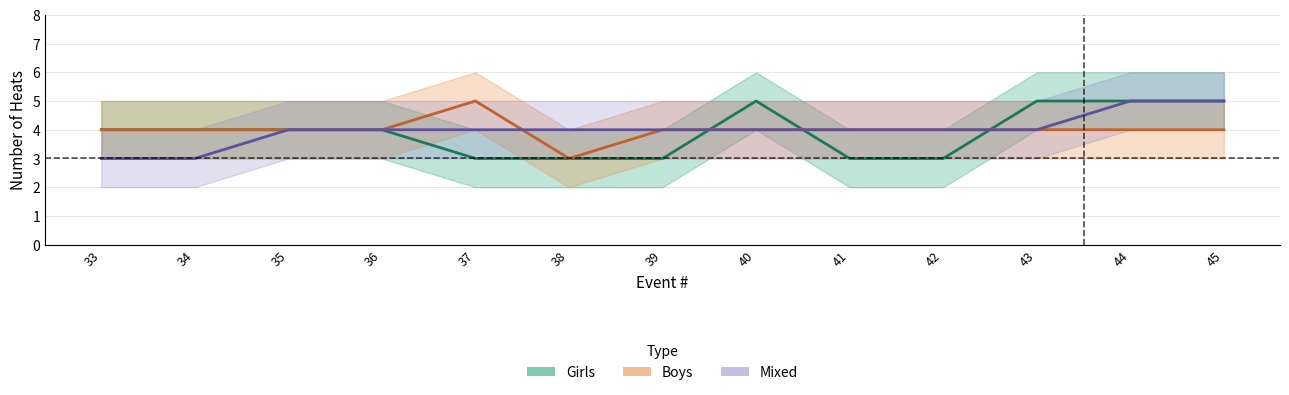

At which label does Girls (center) first exceed 4?

40